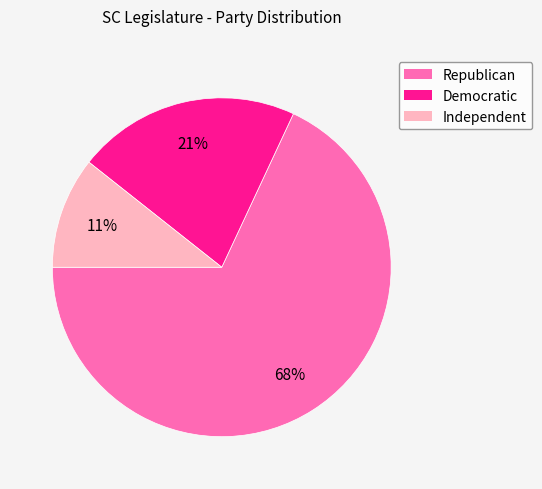

Between Democratic and Independent, which is larger?

Democratic